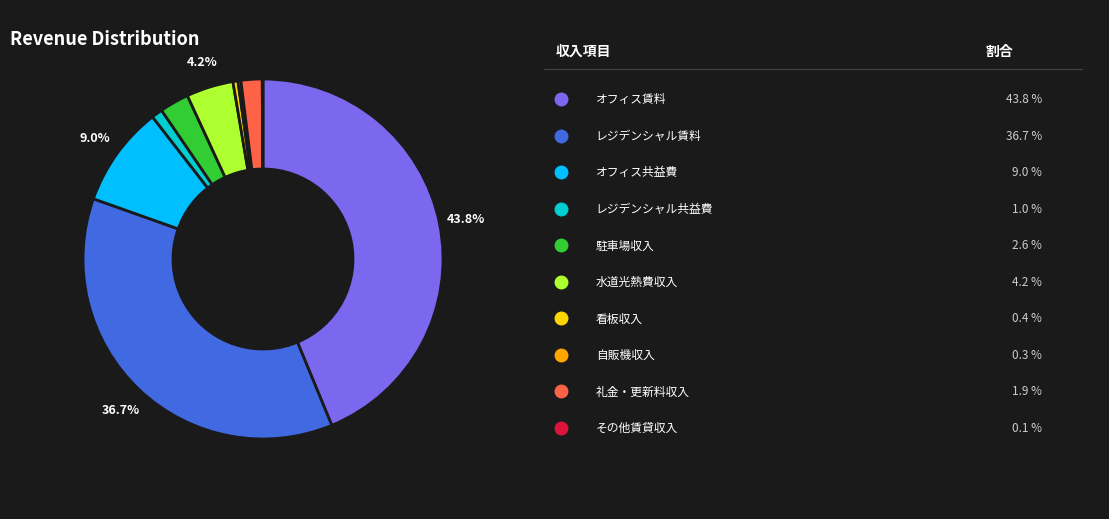

Is there a majority slice in this chart?

No